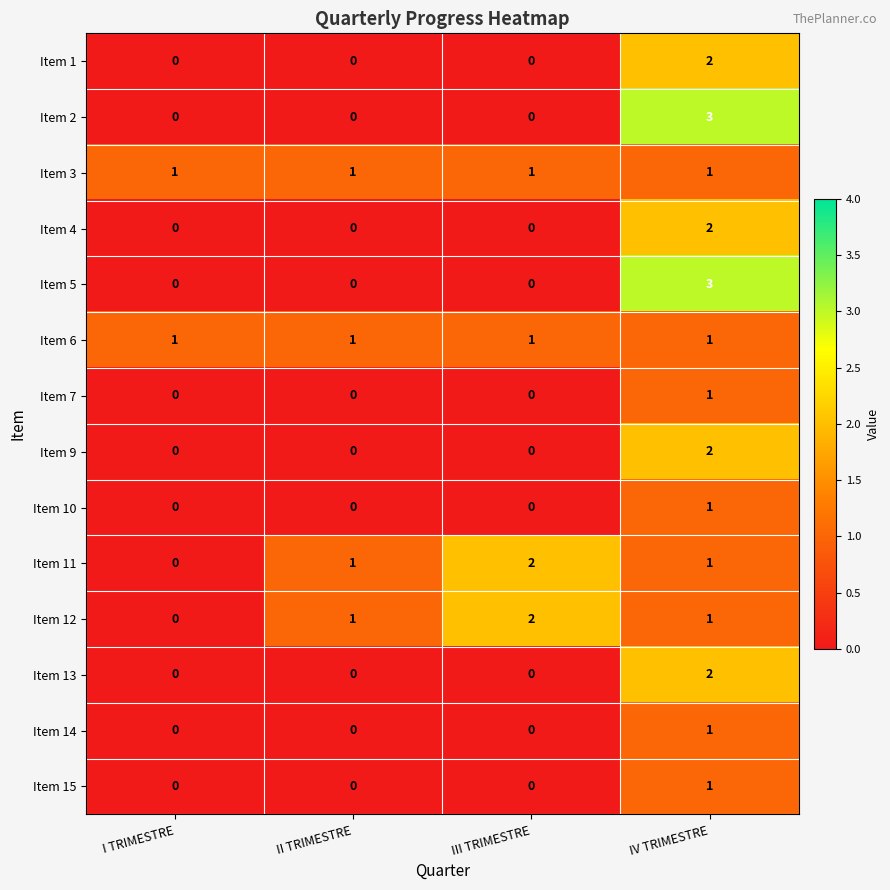

What is the difference between the highest and lowest values at IV TRIMESTRE?

2